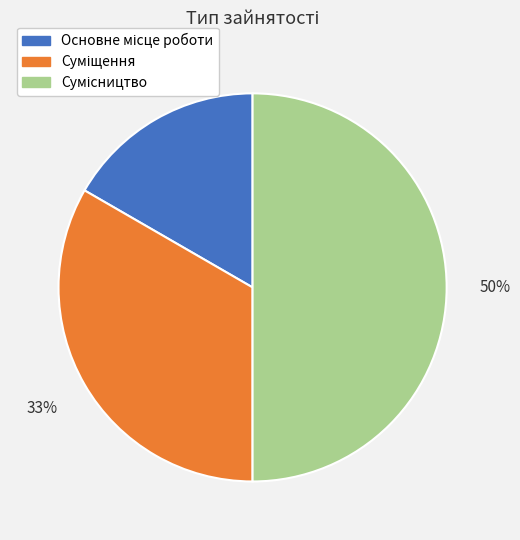

To the nearest percent, what is the average slice percentage?

33%